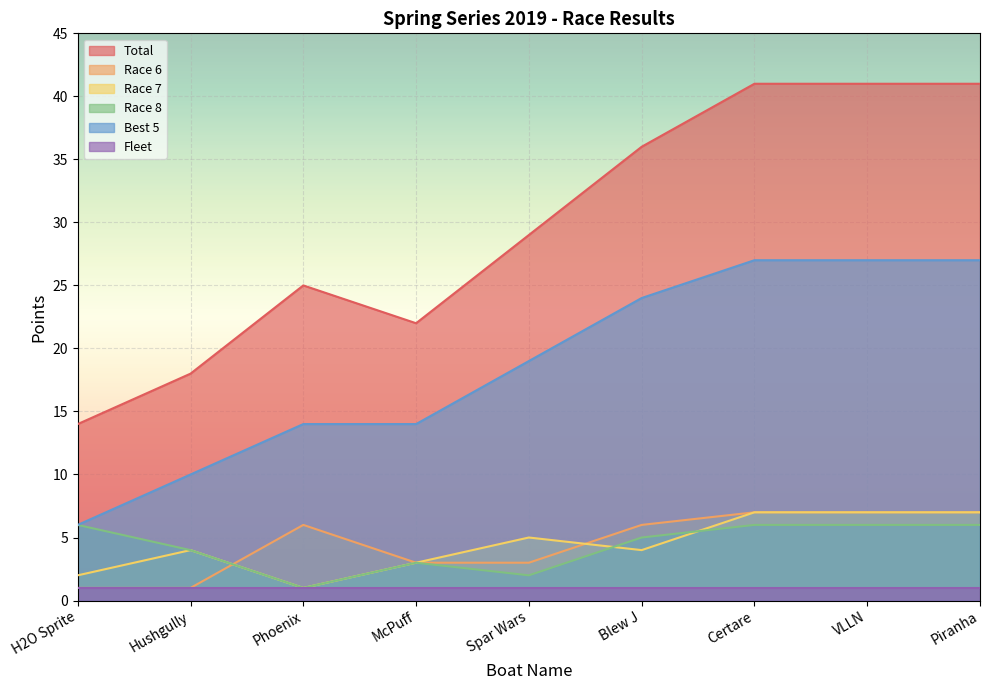

How many values in the Race 6 series are below 6?

4